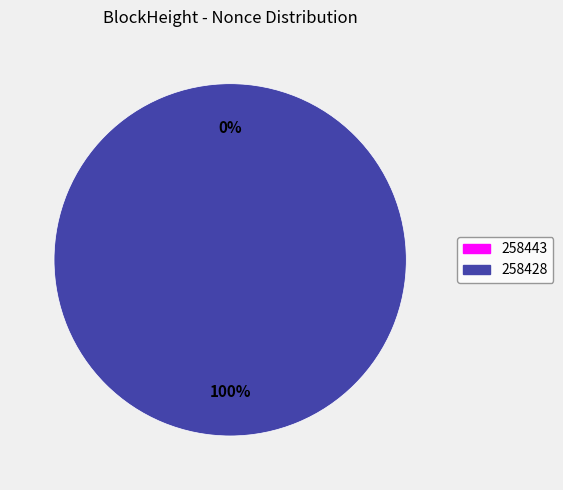

What is the majority slice?

258428